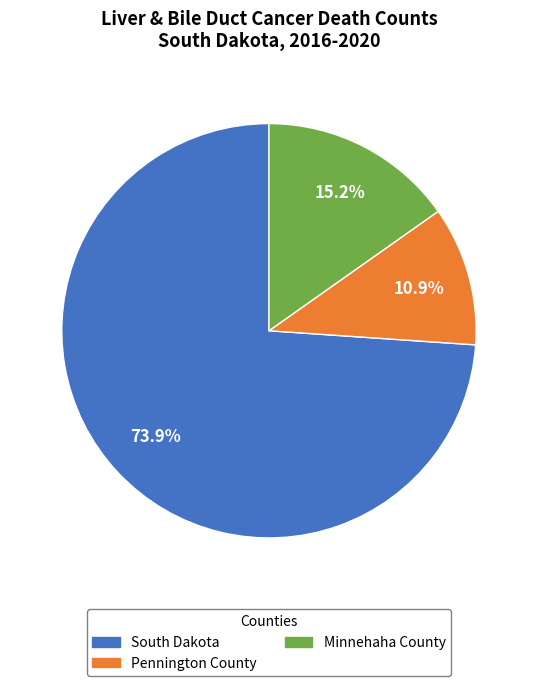

What is the total percentage of South Dakota and Minnehaha County?

89.1%